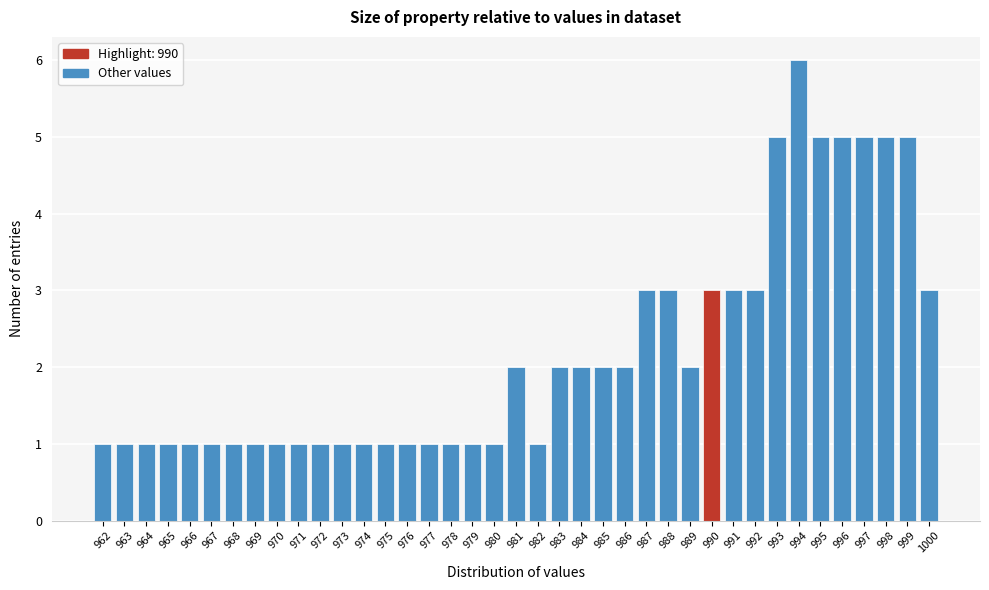

How tall is the bar that spans 983.5 to 984.5 on the x-axis? The values are not printed on the chart, so give them approximately, as read against the axis.

2